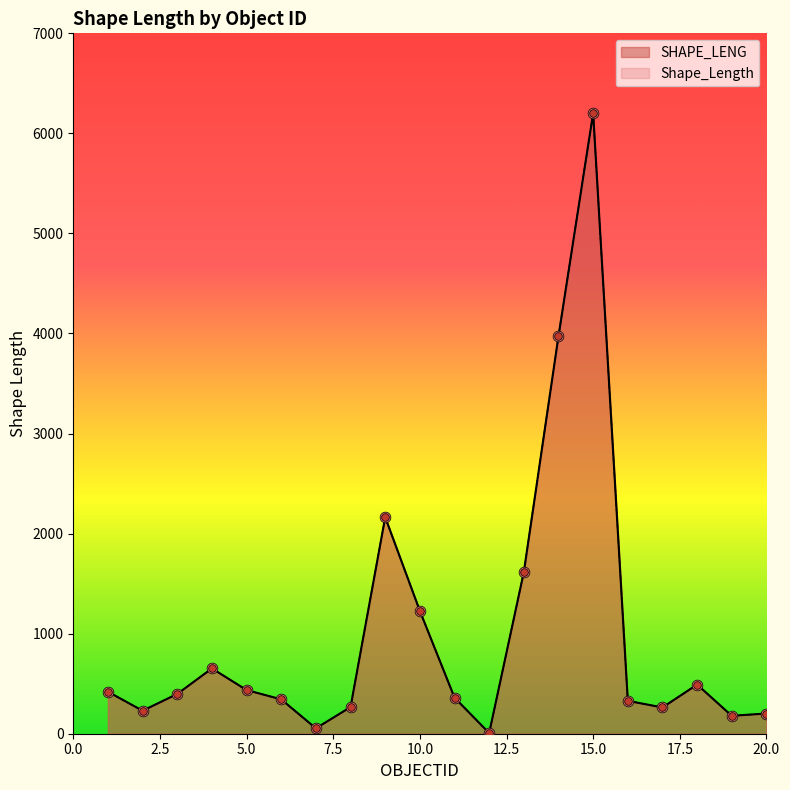

What are all the series names shown in the legend?

SHAPE_LENG, Shape_Length